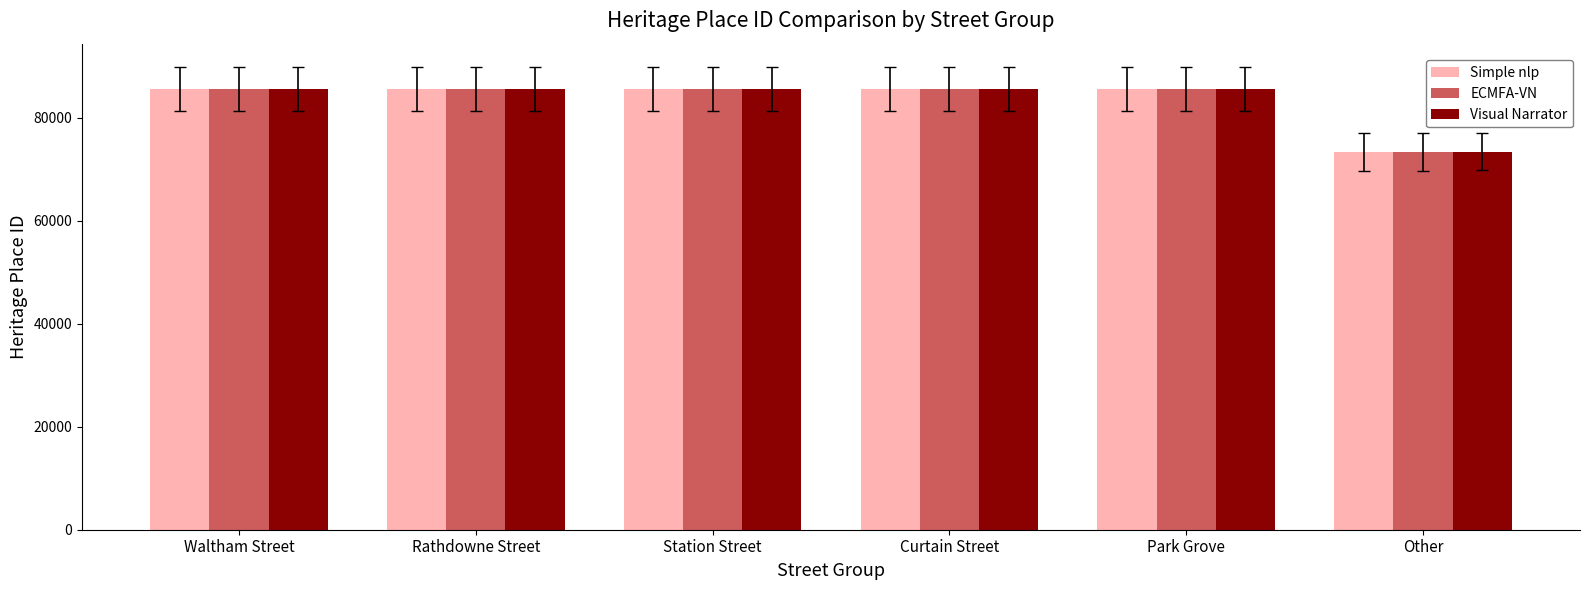

What position from the left is Station Street?

3